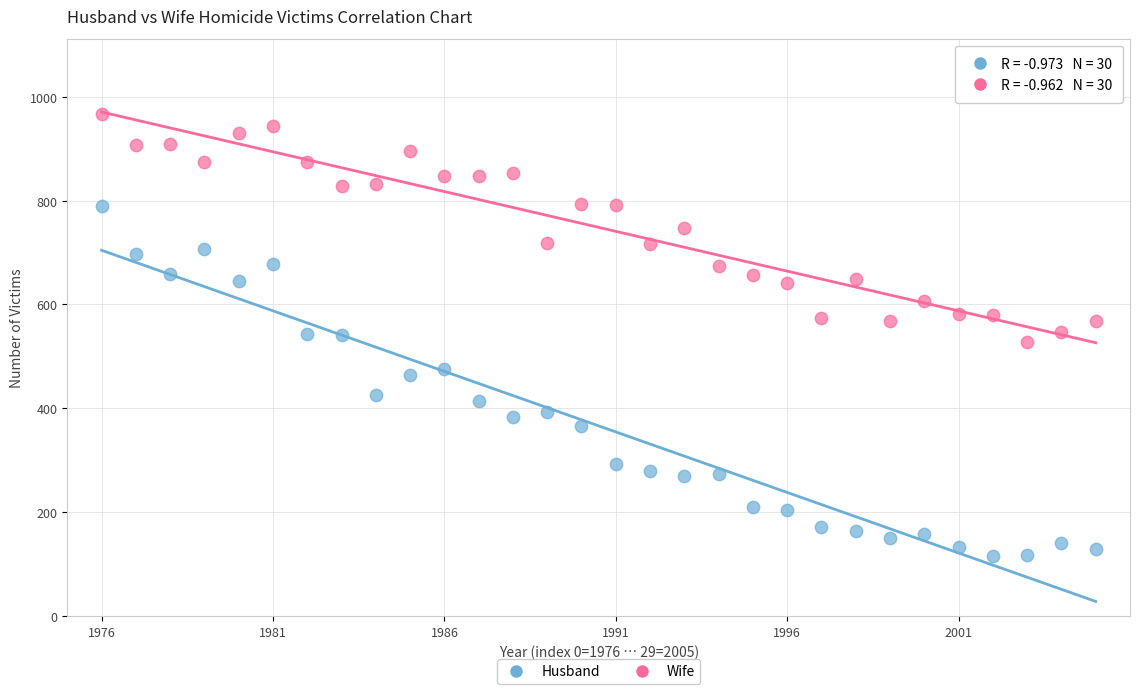

Which series has the largest Y range (max minus min)?

Husband